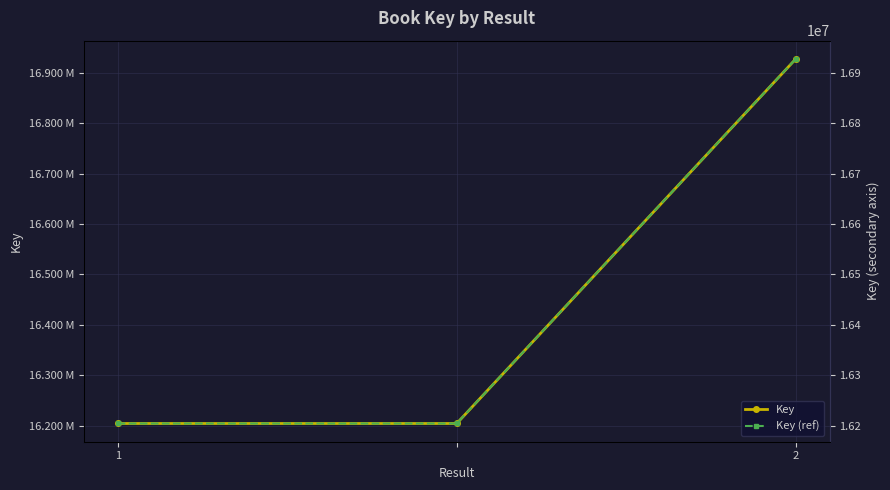

The value of Key at 1 is 16204007. True or false?

True